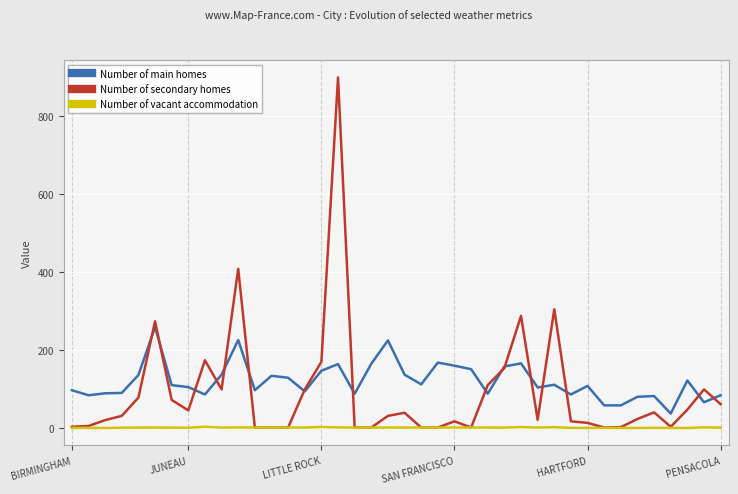

True or false: Number of vacant accommodation has more than 1 interior local peaks.

True